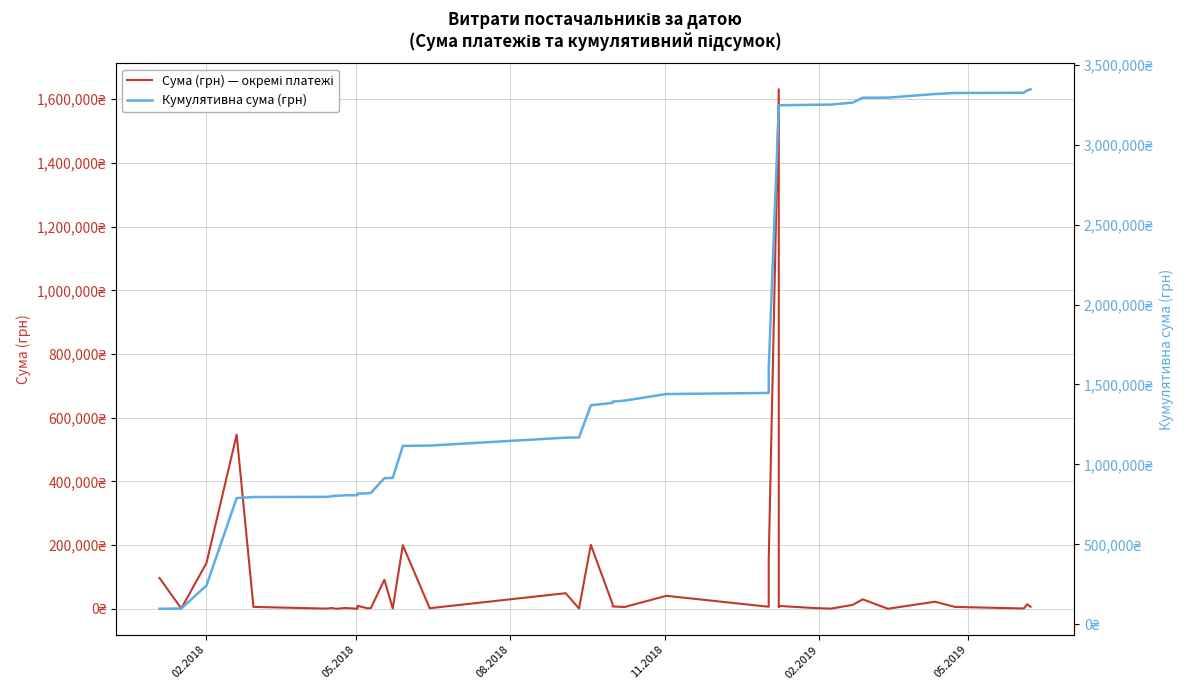

The value of Кумулятивна сума (грн) at 22 is 568512.5. True or false?

False